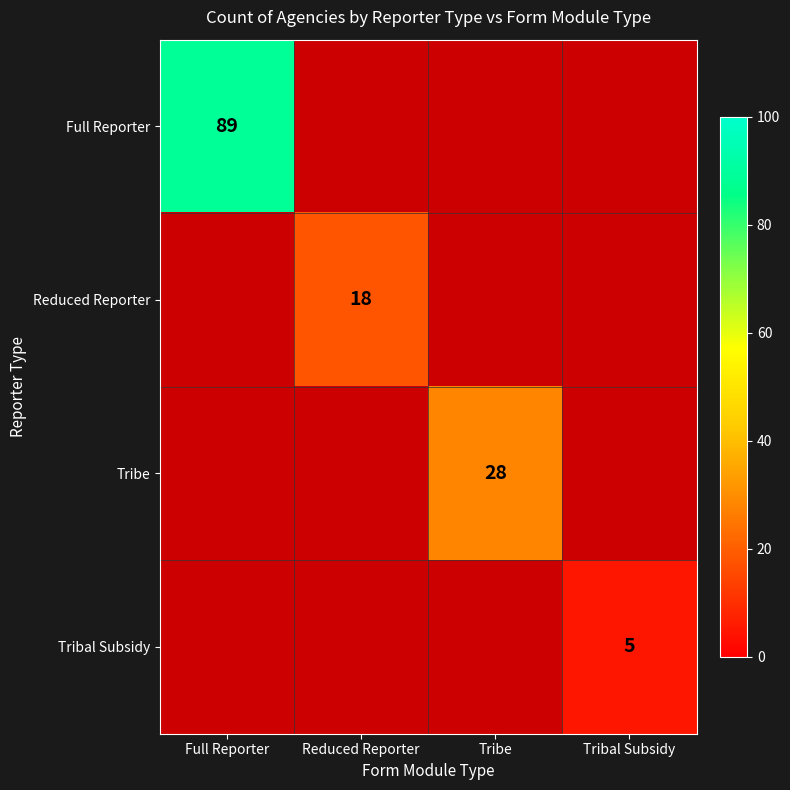

The value of Tribal Subsidy at Tribal Subsidy is 5. True or false?

True